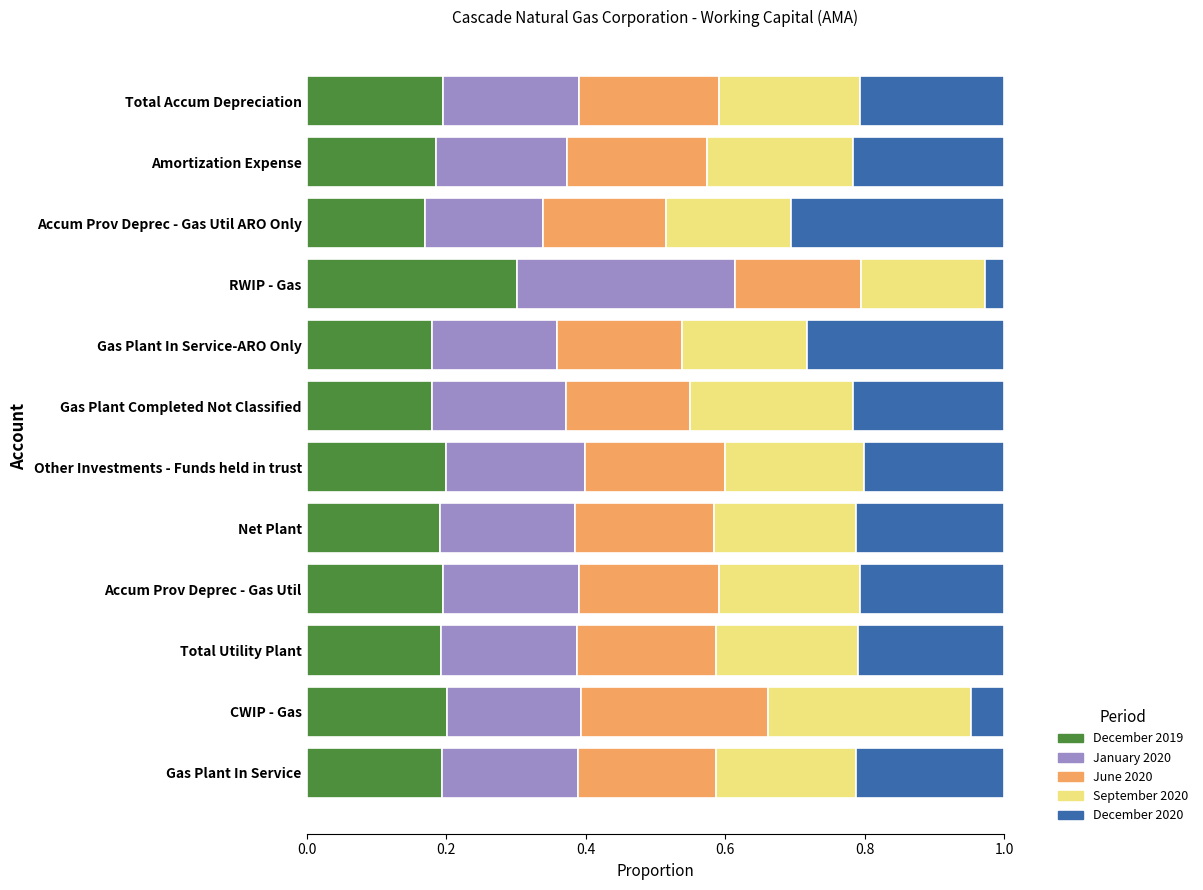

At which label does December 2019 reach its peak?

RWIP - Gas